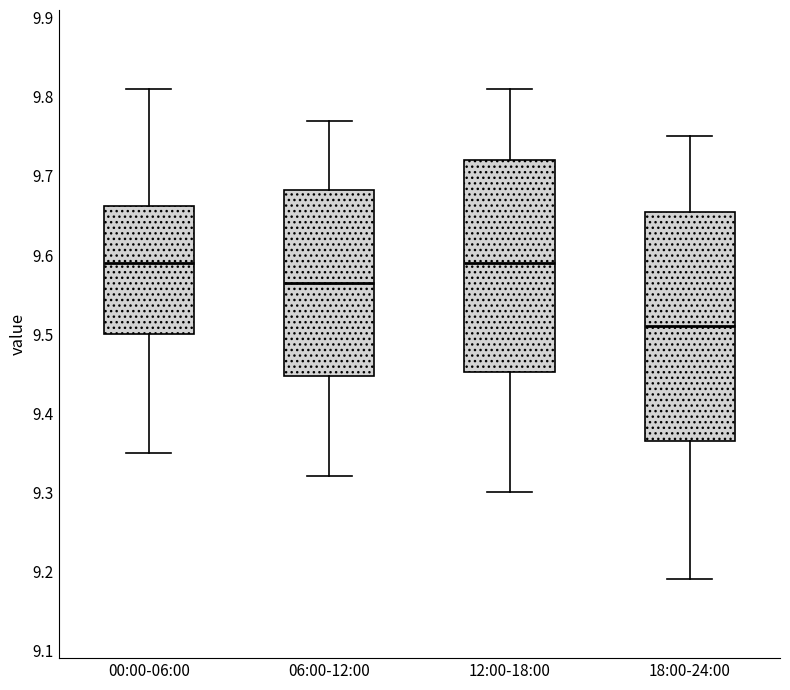

Reading left to right, transcribe this box plot: for each box, give where its median line is, the range the box spans, and where its two whiskers end, as read against the y-axis. The values are not printed on the chart, so give them approximately, as read against the axis.

00:00-06:00: median 9.59, box 9.50 to 9.66, whiskers 9.35 to 9.81
06:00-12:00: median 9.57, box 9.45 to 9.68, whiskers 9.32 to 9.77
12:00-18:00: median 9.59, box 9.45 to 9.72, whiskers 9.30 to 9.81
18:00-24:00: median 9.51, box 9.37 to 9.66, whiskers 9.19 to 9.75